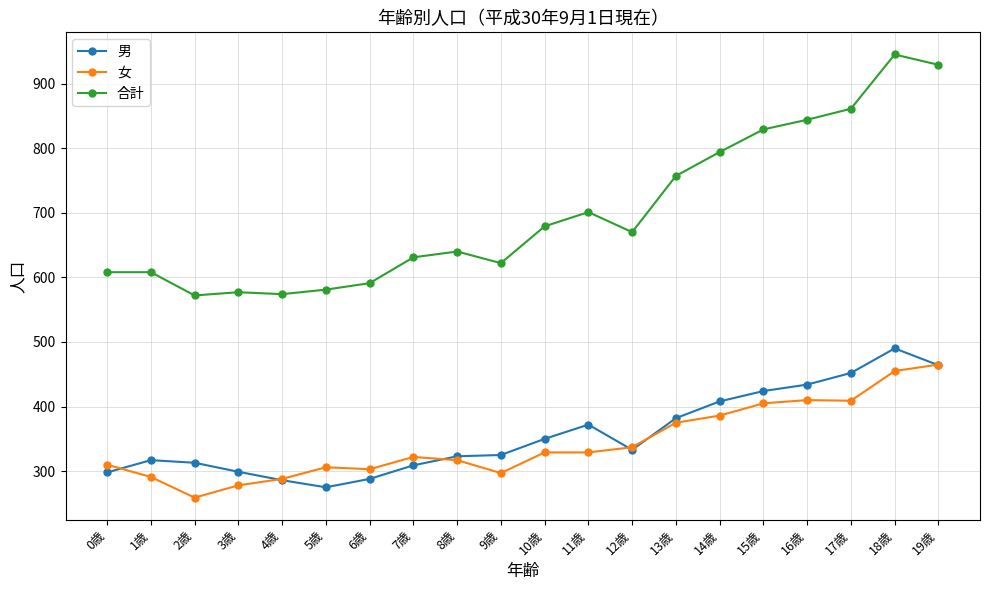

What is the difference between the second highest and second lowest values in the 合計 series?

355